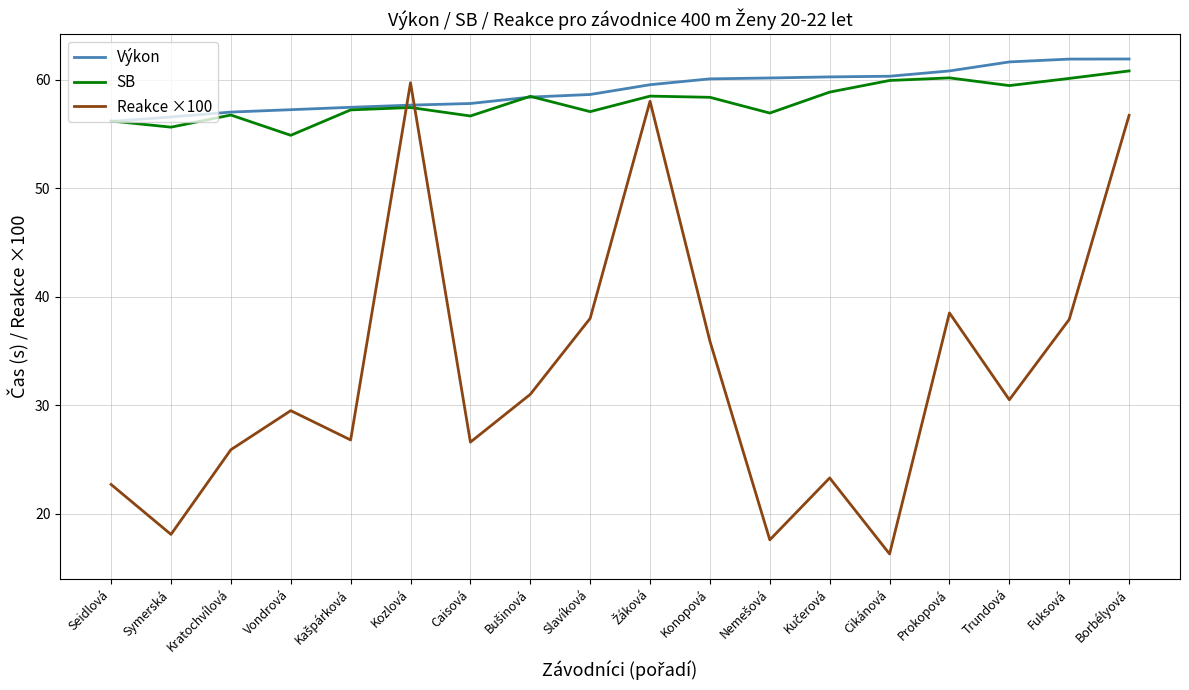

Which series has the largest range (max minus min)?

Reakce ×100